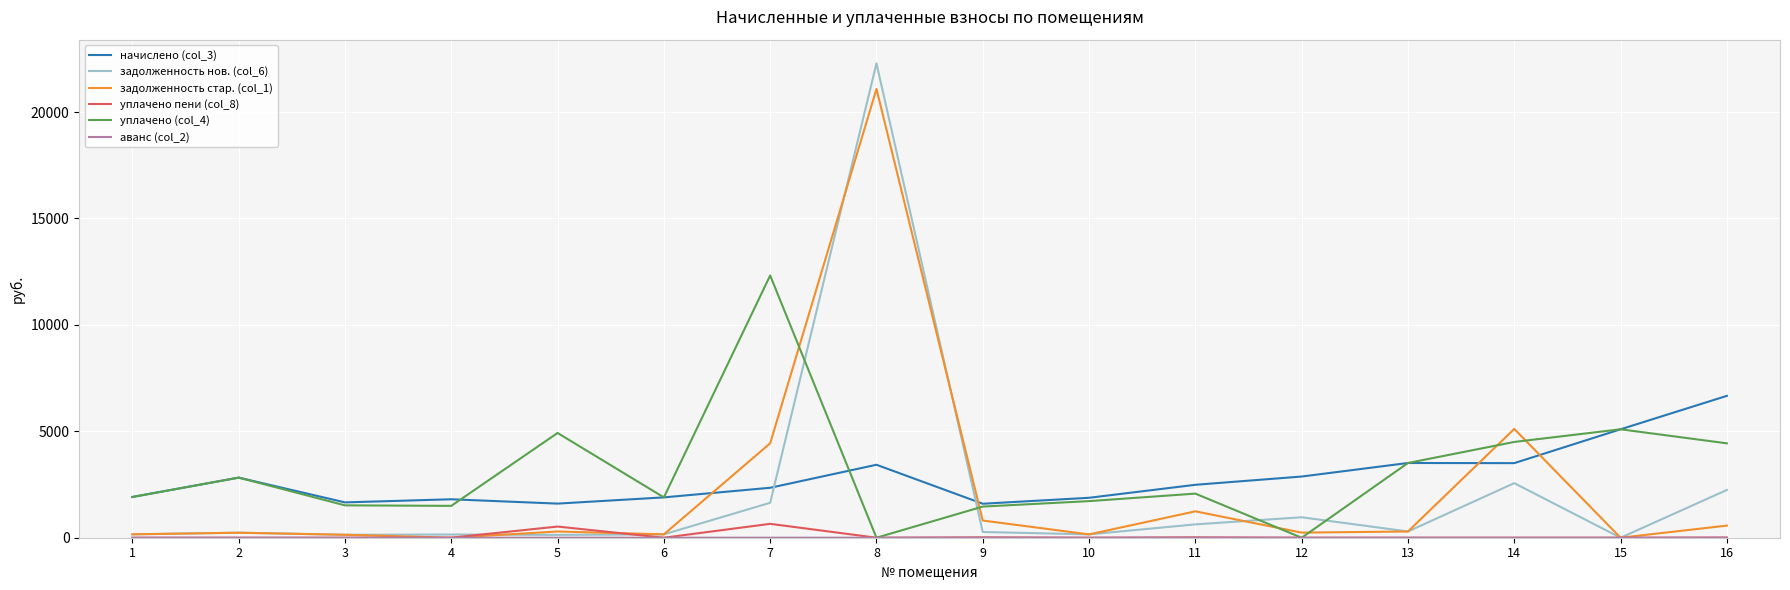

Is the value of уплачено (col_4) at 12 greater than the value of начислено (col_3) at 1?

No